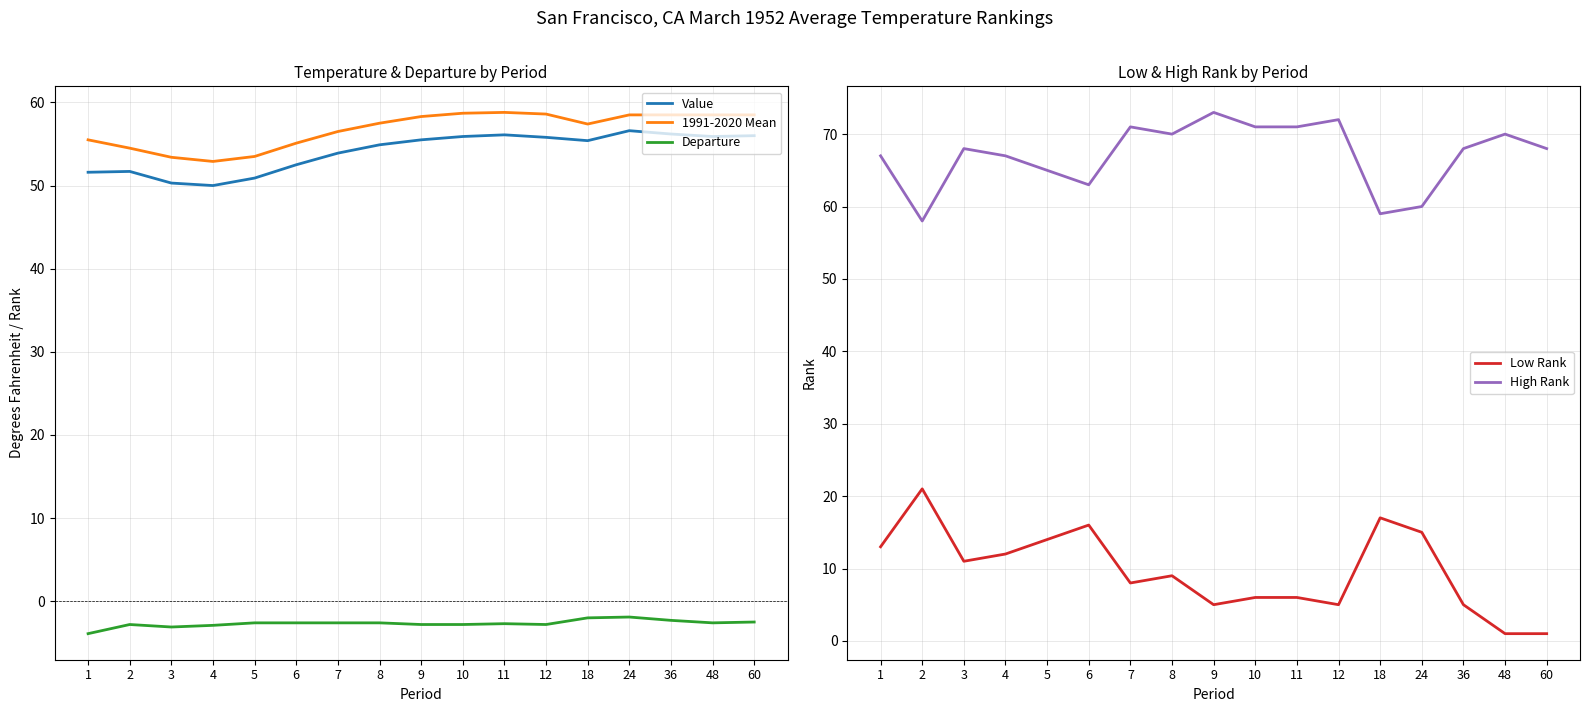

Which has a higher value, 1 or 7?

7